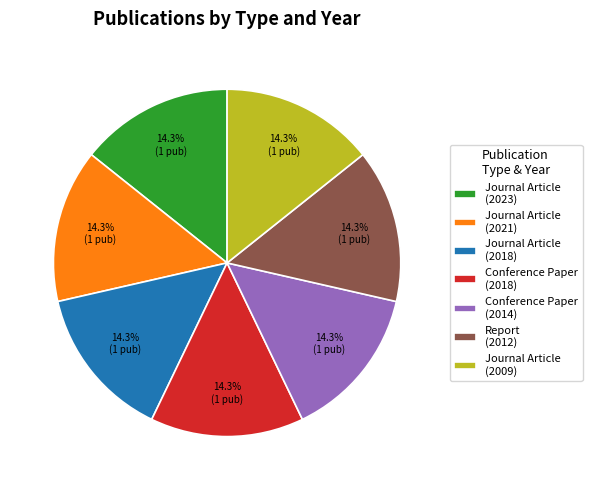

Is there a majority slice in this chart?

No